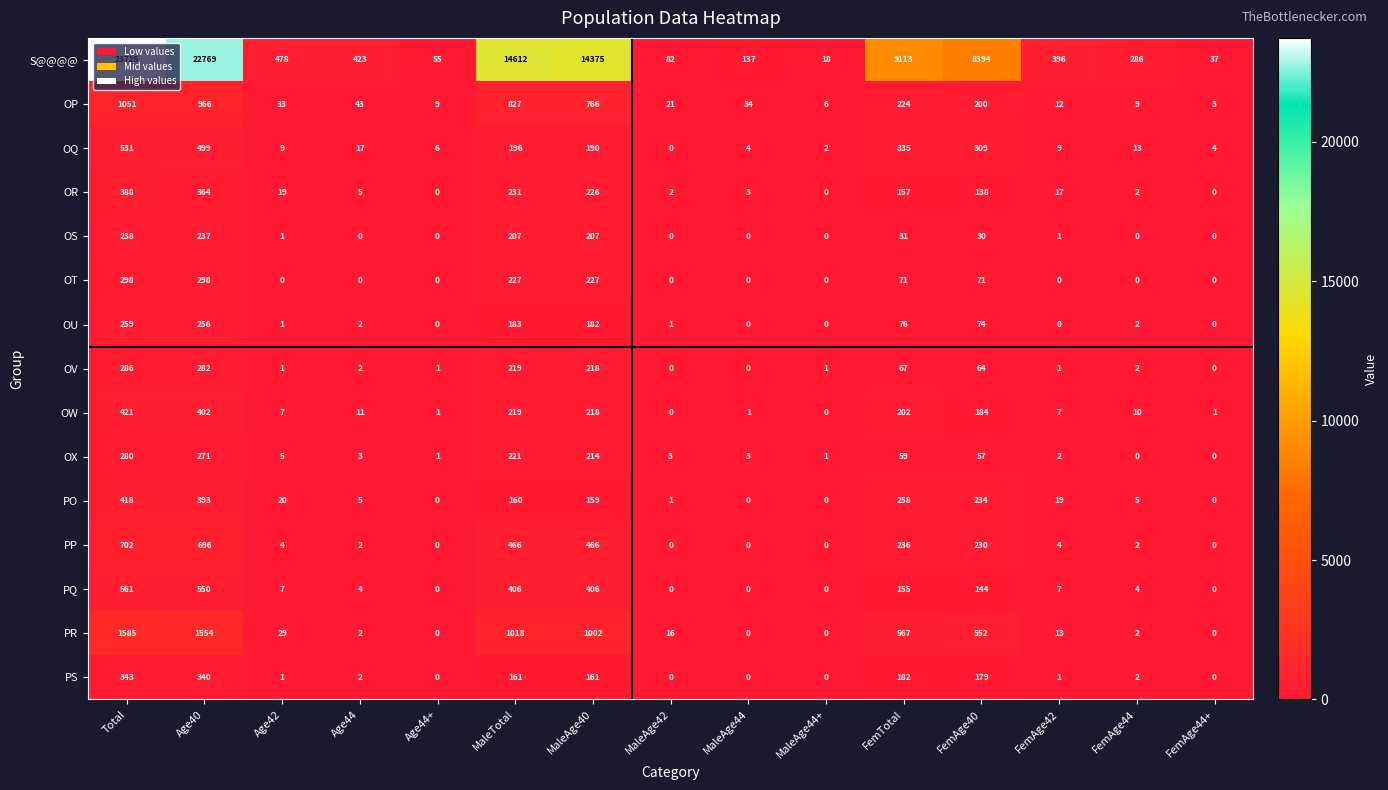

List the series in order of their peak value, lowest first.

OS, OU, OX, OV, OT, PS, OR, PO, OW, OQ, PQ, PP, OP, PR, S@@@@